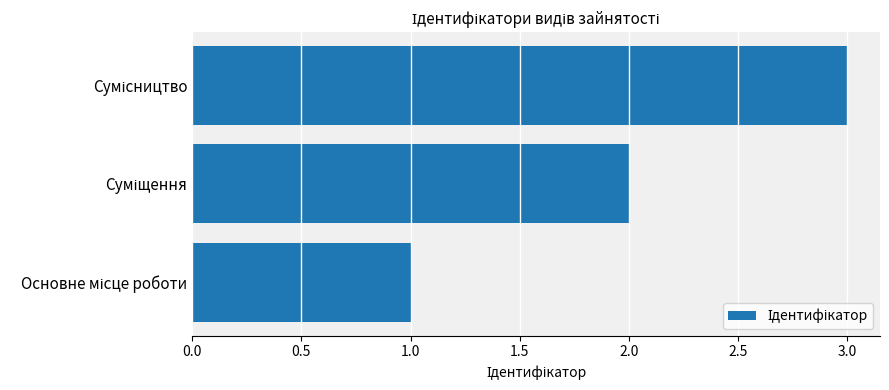

What is the maximum value shown in the chart?

3